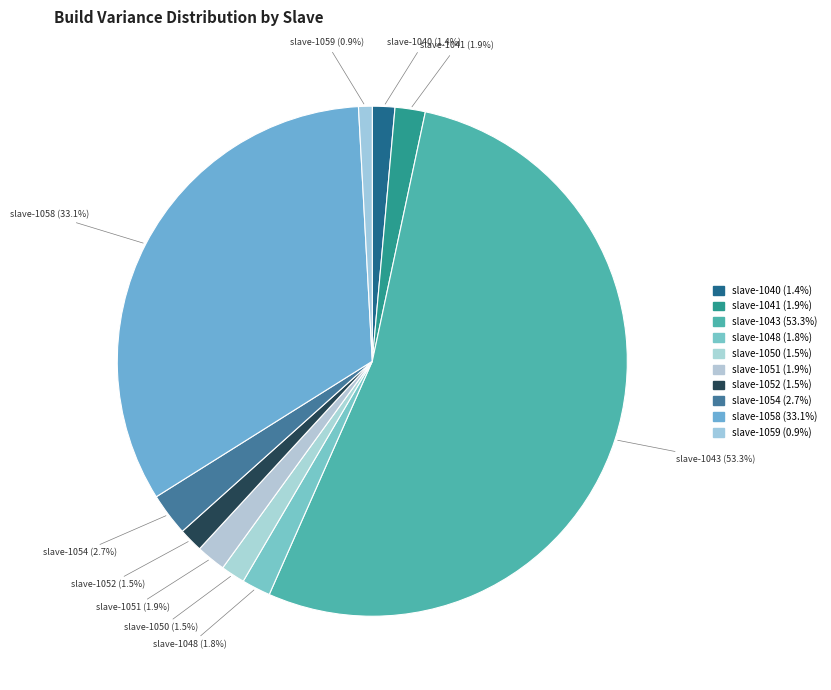

Is there a majority slice in this chart?

Yes